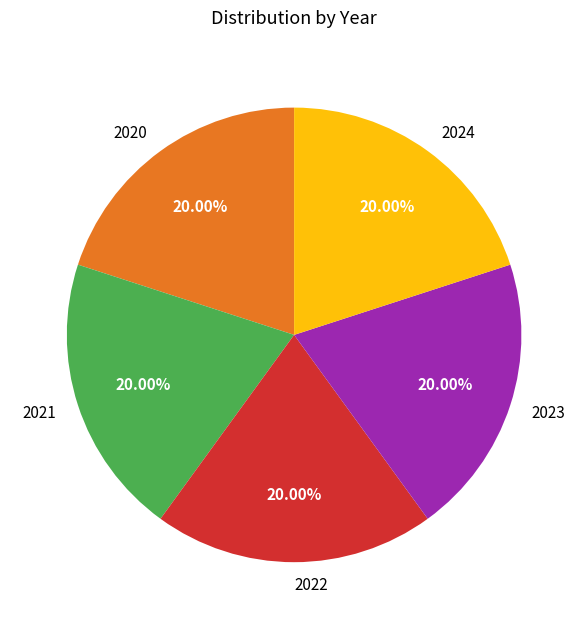

To the nearest percent, what is the difference between the largest and smallest slice percentages?

0%